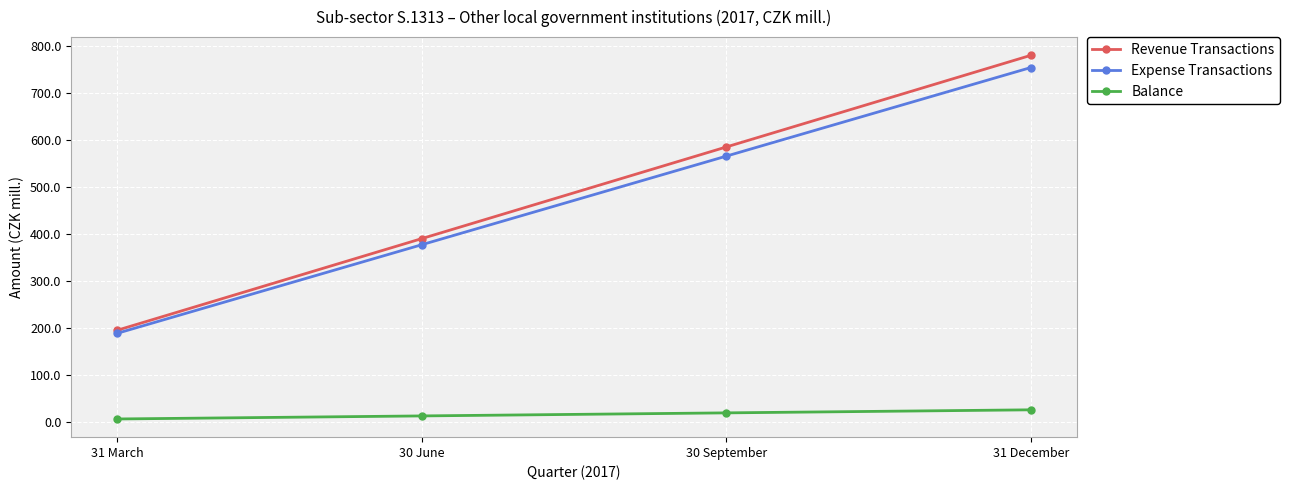

How many data points in Balance are less than 19?

2